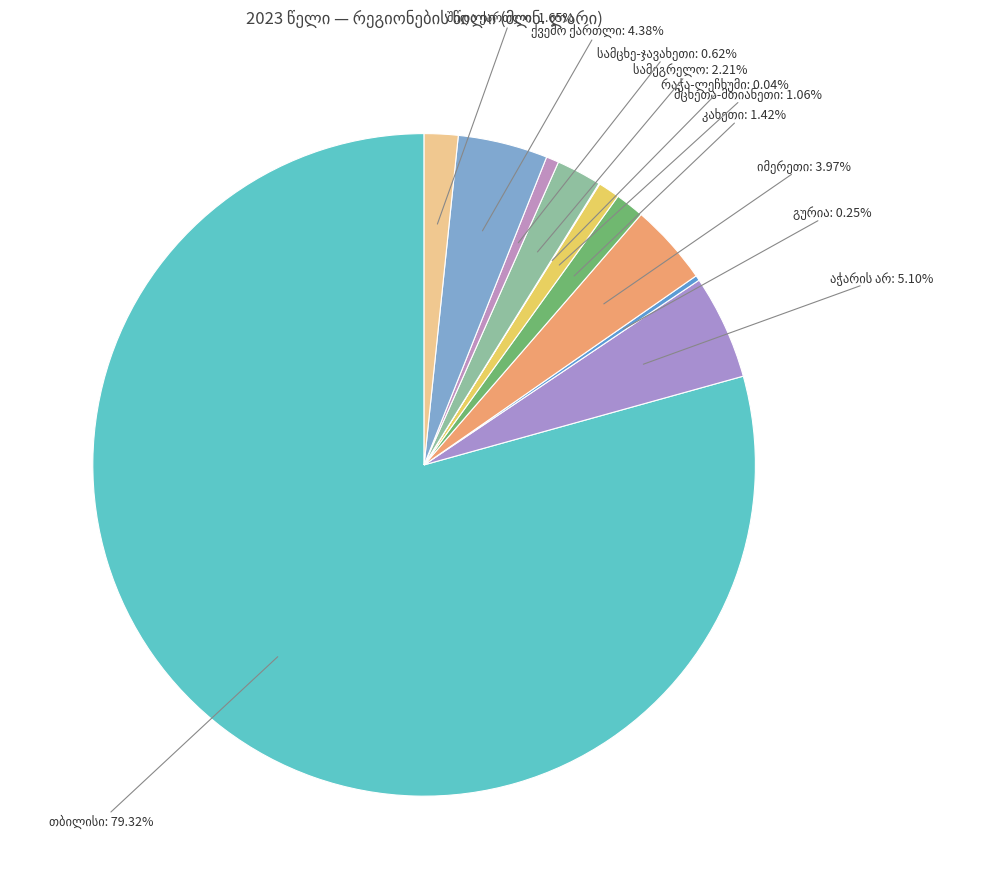

Does any single category account for the majority?

Yes